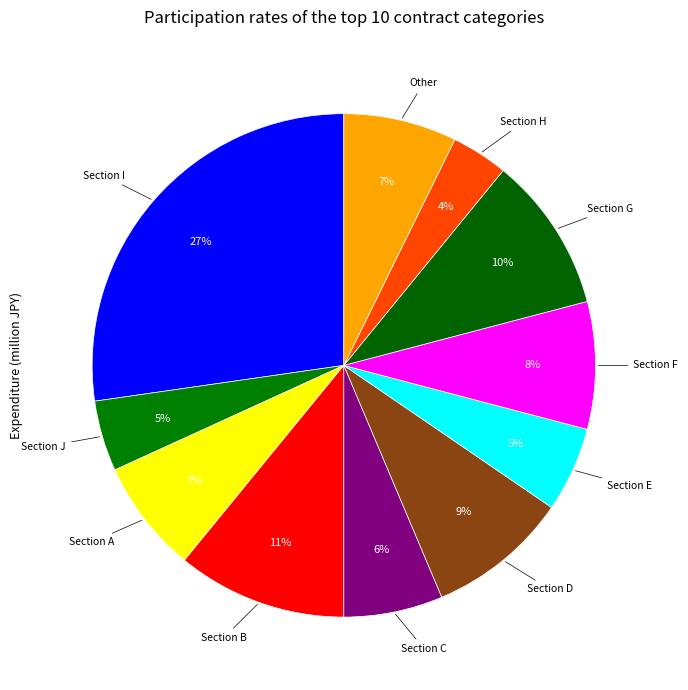

Count the number of slices in the pie.

11